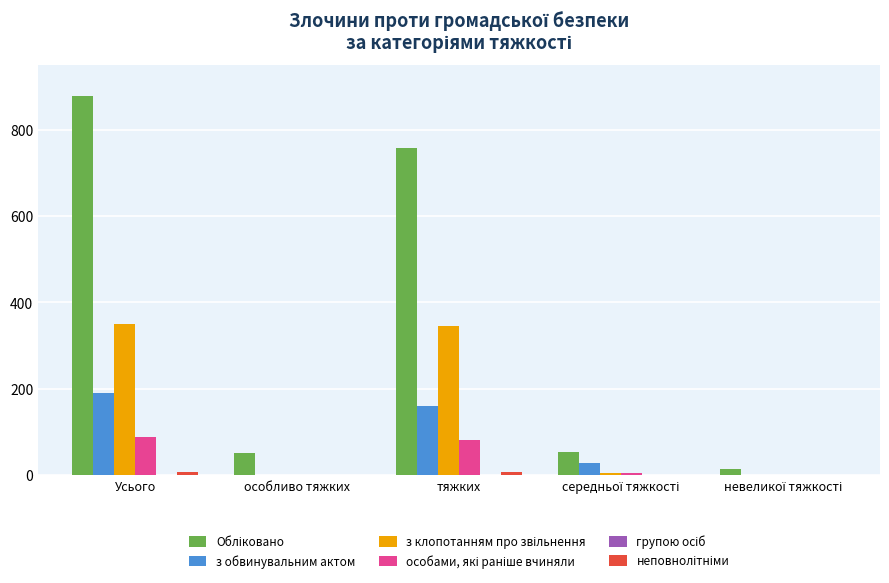

At which category is the sum across all series the highest?

Усього